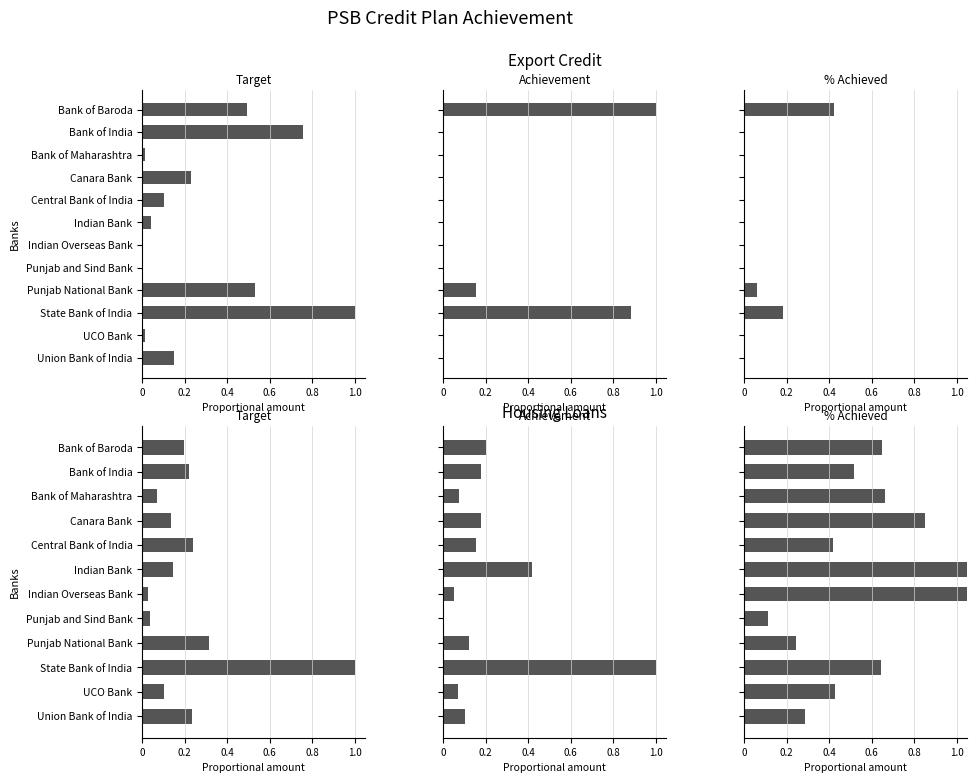

At which category is the sum across all series the highest?

State Bank of India